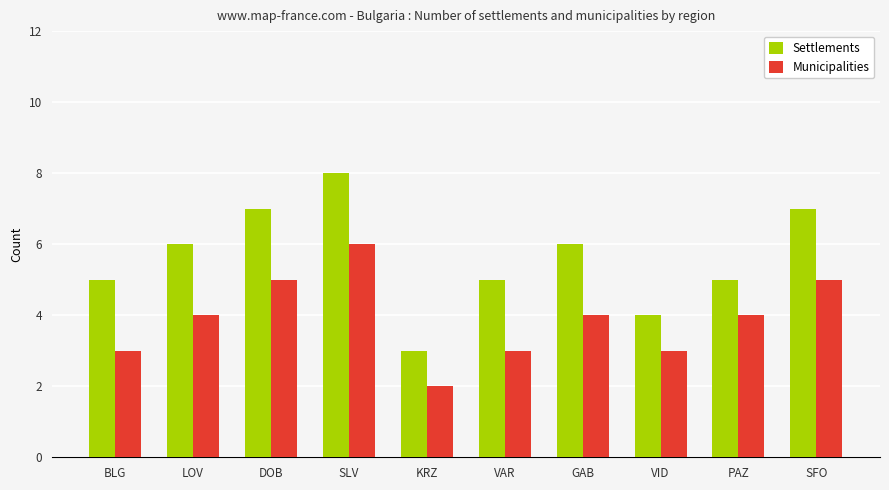

True or false: Municipalities has a value of 7 at GAB.

False